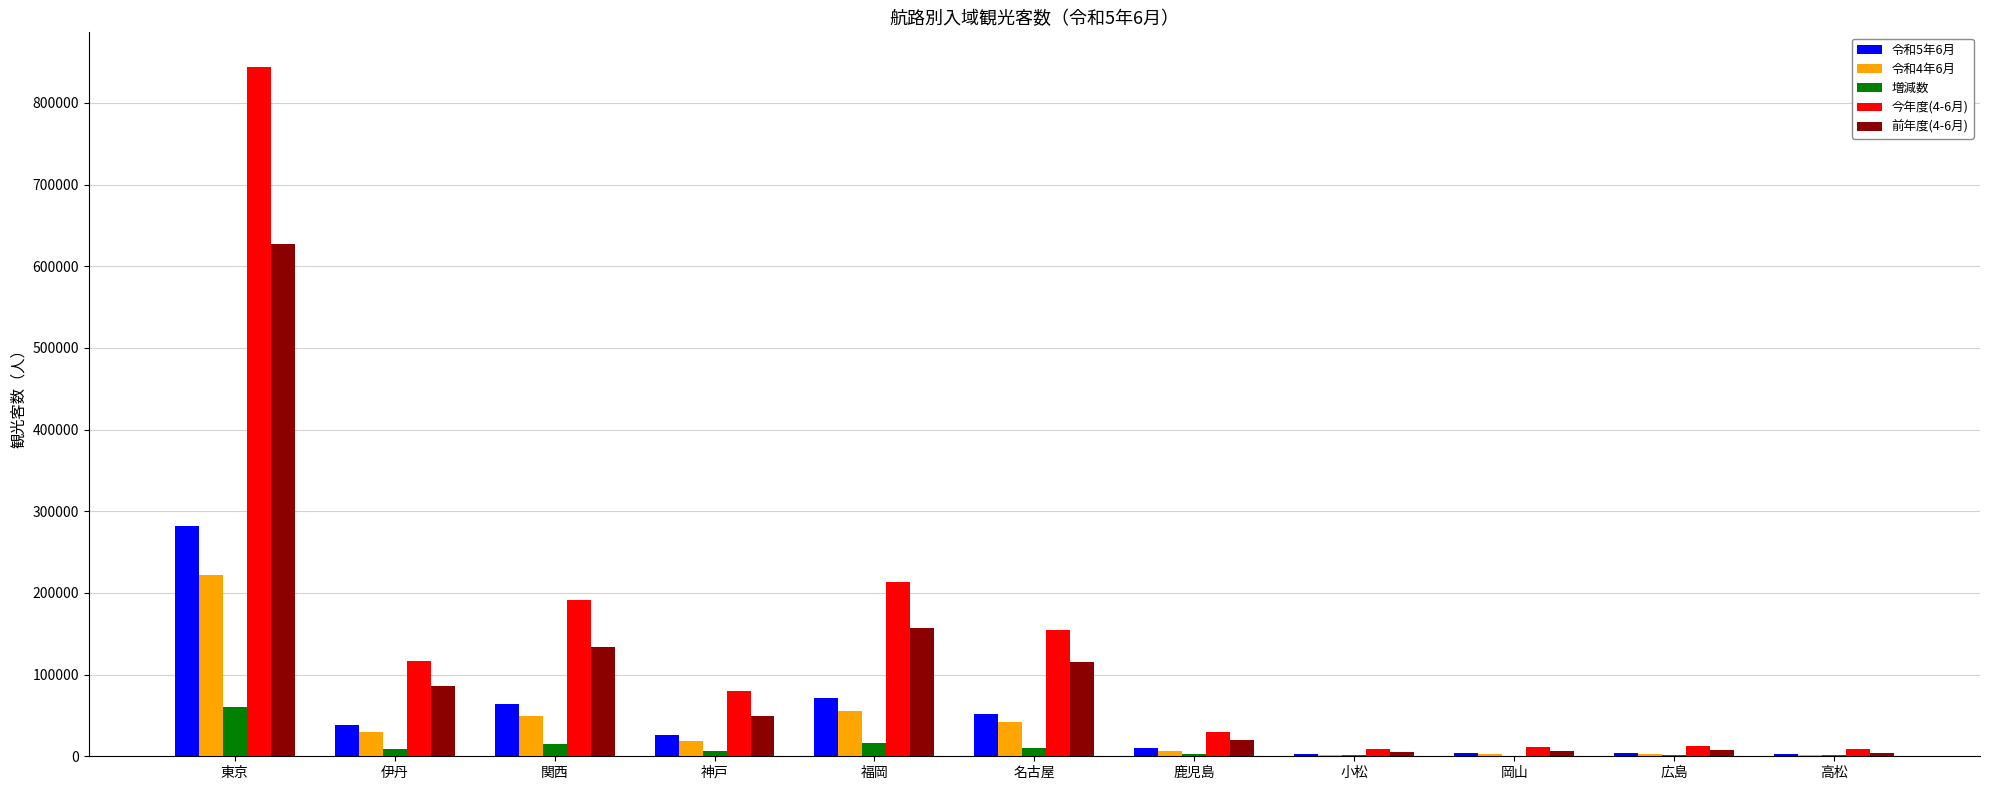

What are all the series names shown in the legend?

令和5年6月, 令和4年6月, 増減数, 今年度(4-6月), 前年度(4-6月)